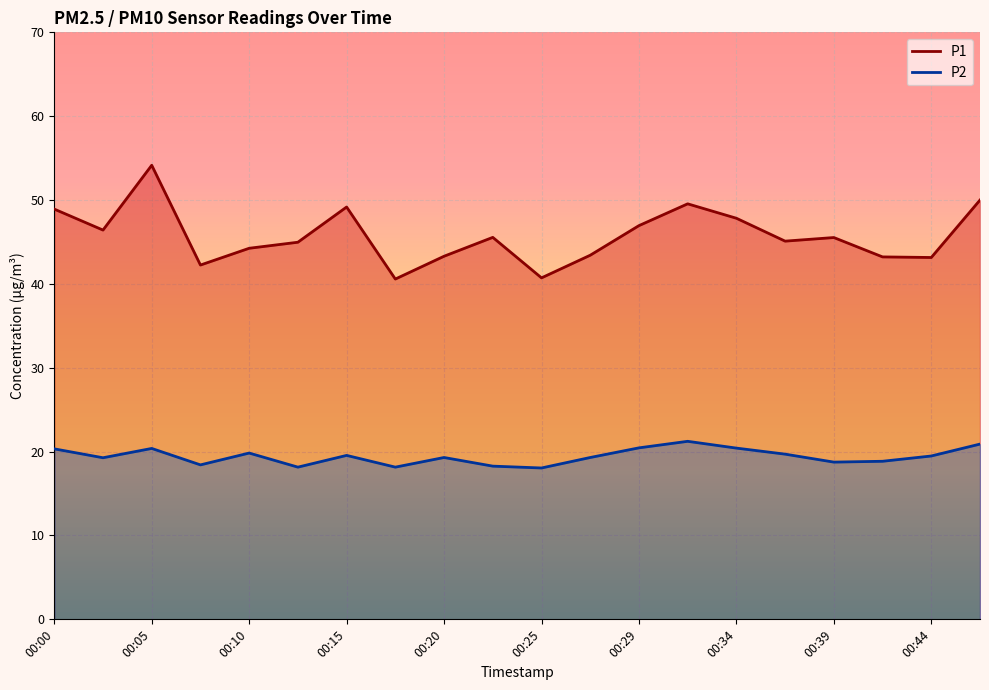

At which category is the sum across all series the highest?

00:05